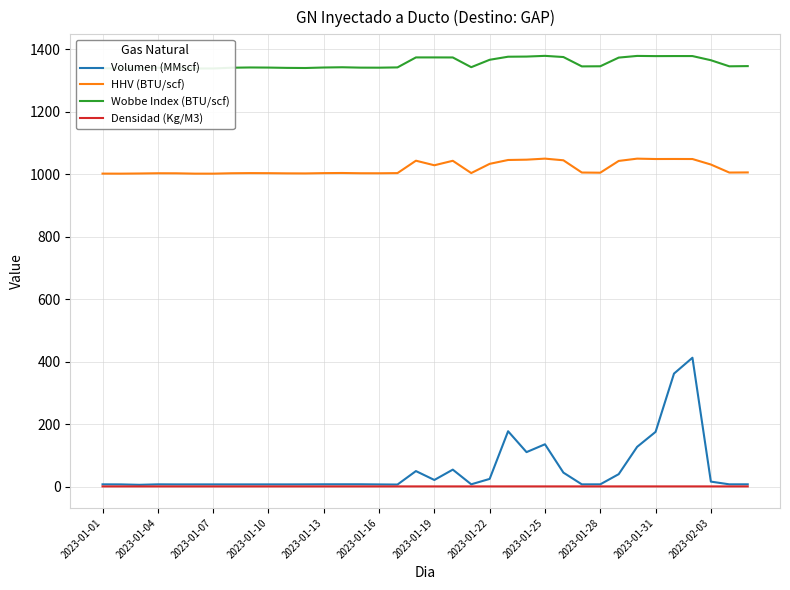

What are all the series names shown in the legend?

Volumen (MMscf), HHV (BTU/scf), Wobbe Index (BTU/scf), Densidad (Kg/M3)